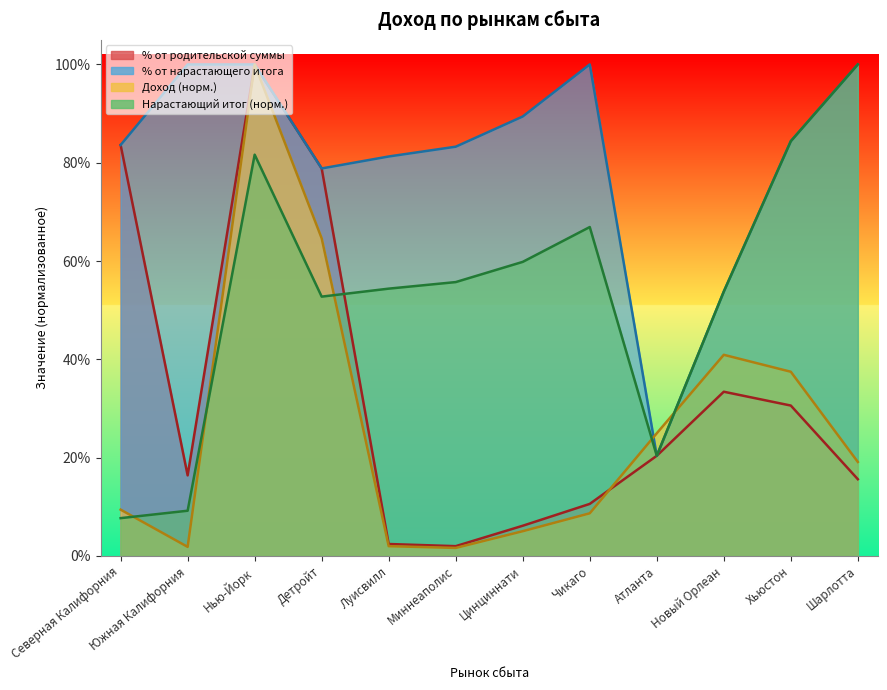

The Доход series shows 0.0 at Луисвилл. True or false?

True